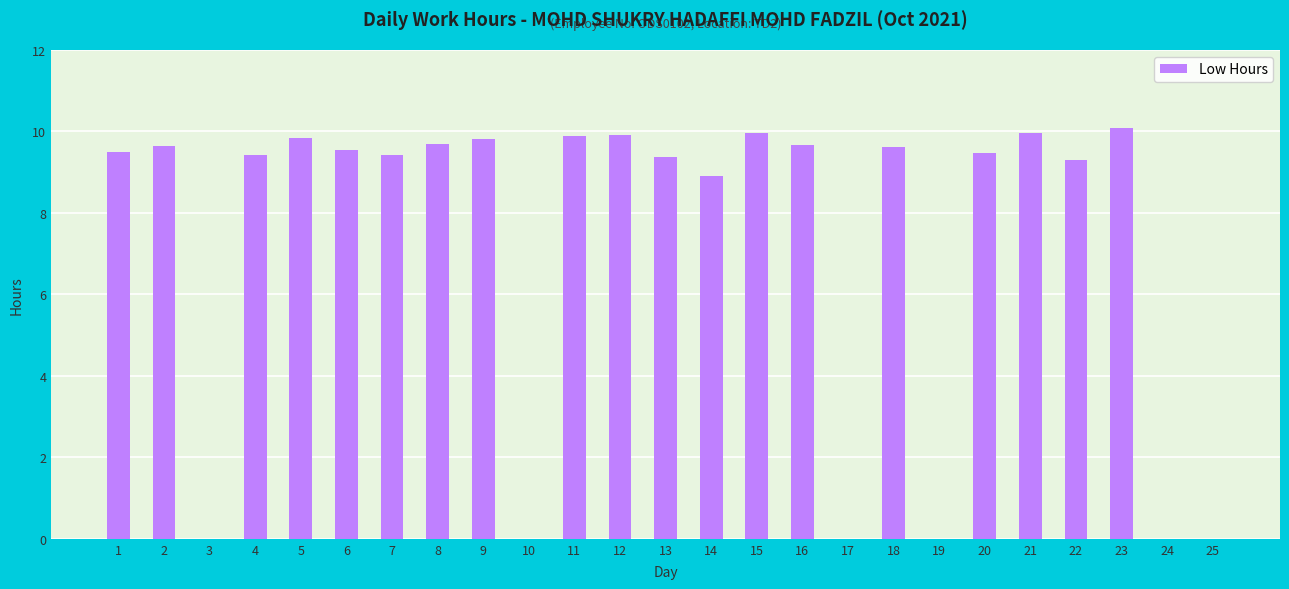

What is the greatest value displayed?

10.1